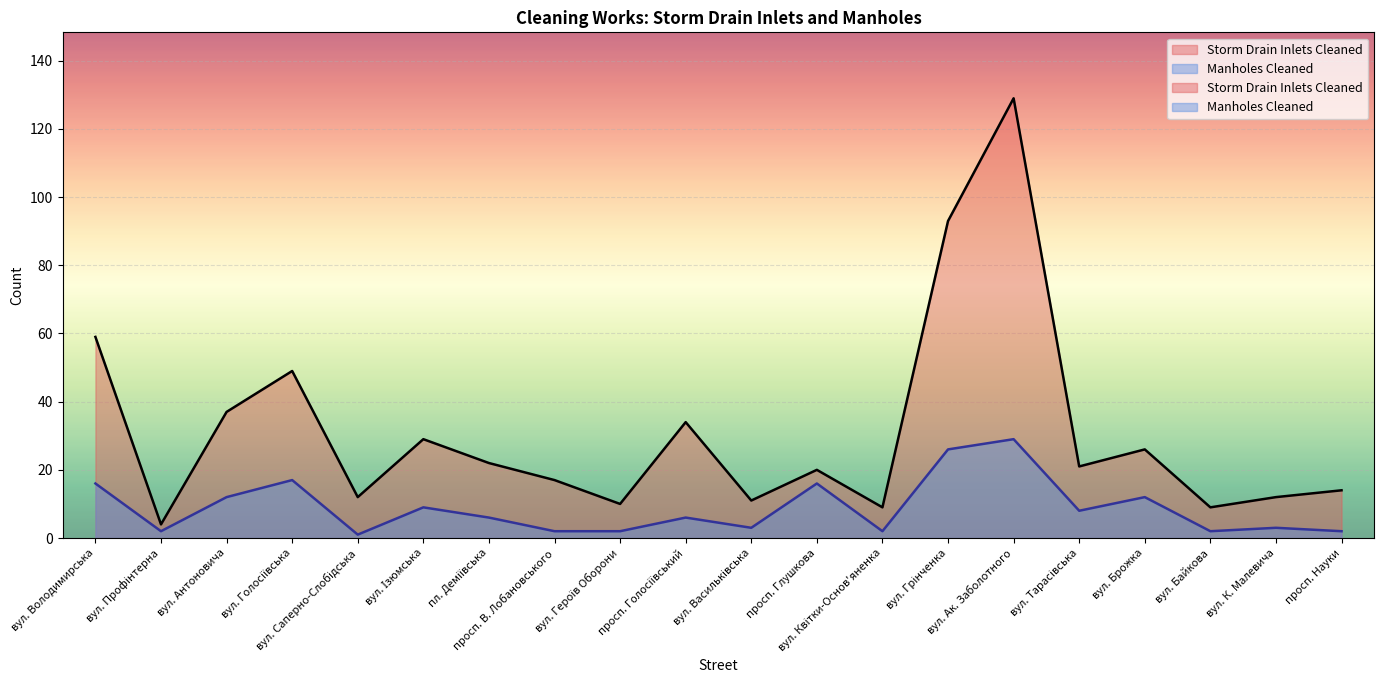

Rank the series by their average value, from lowest to highest.

Manholes Cleaned, Storm Drain Inlets Cleaned